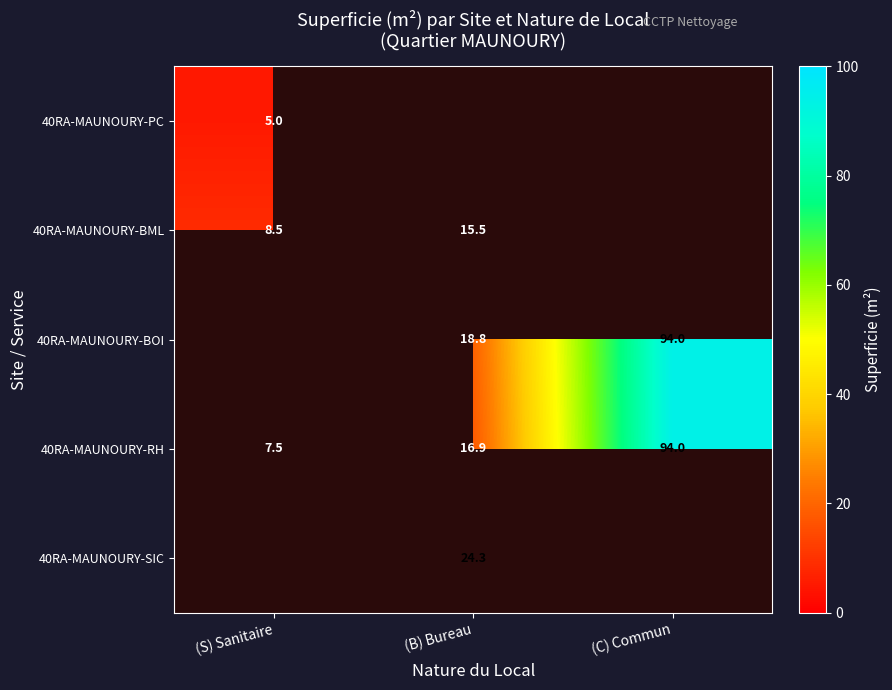

Is it true that 40RA-MAUNOURY-RH equals 7.5 at (S) Sanitaire?

True